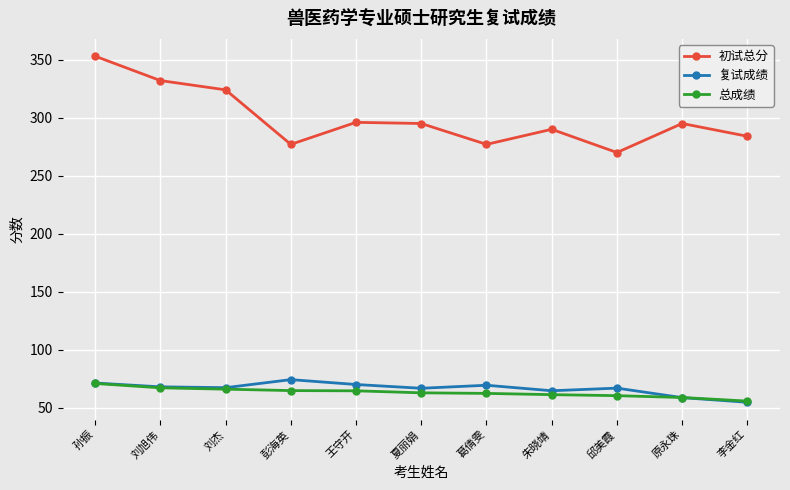

Which label corresponds to the largest value in the chart?

孙振